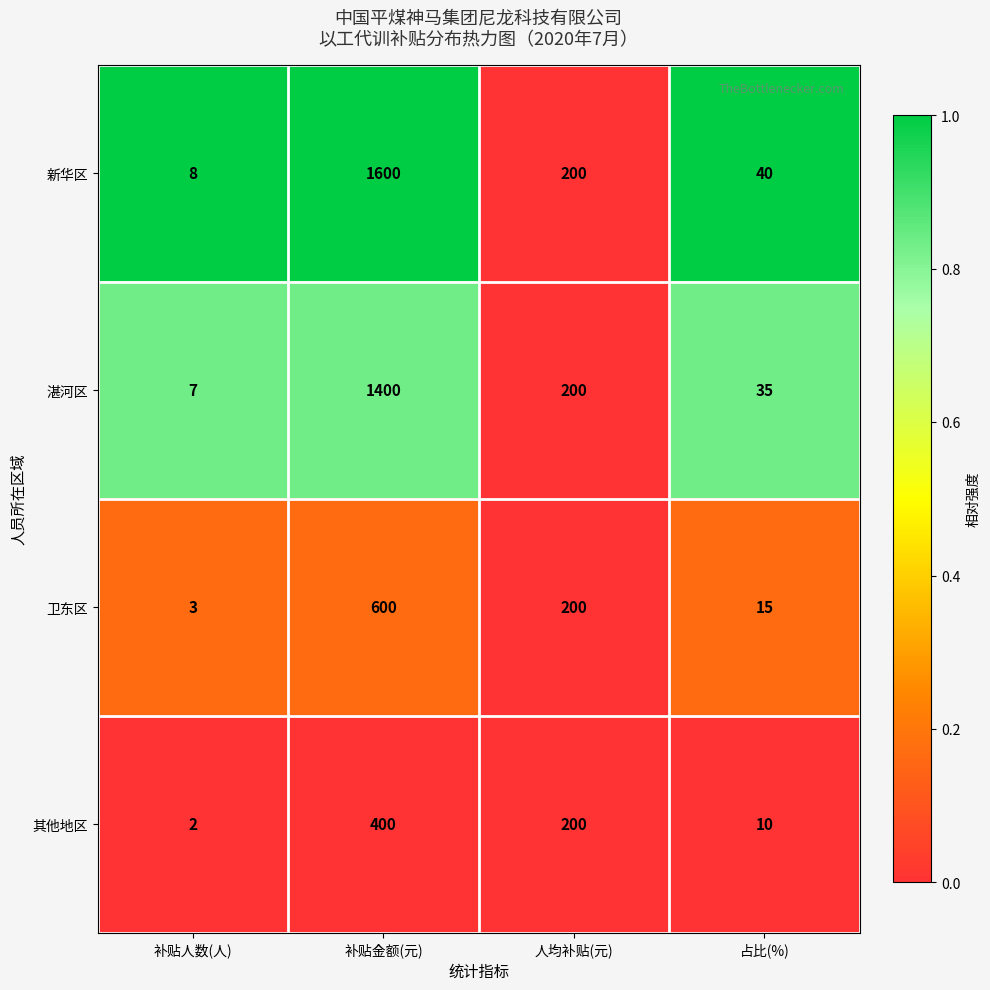

At which category is the sum across all series the highest?

补贴金额(元)